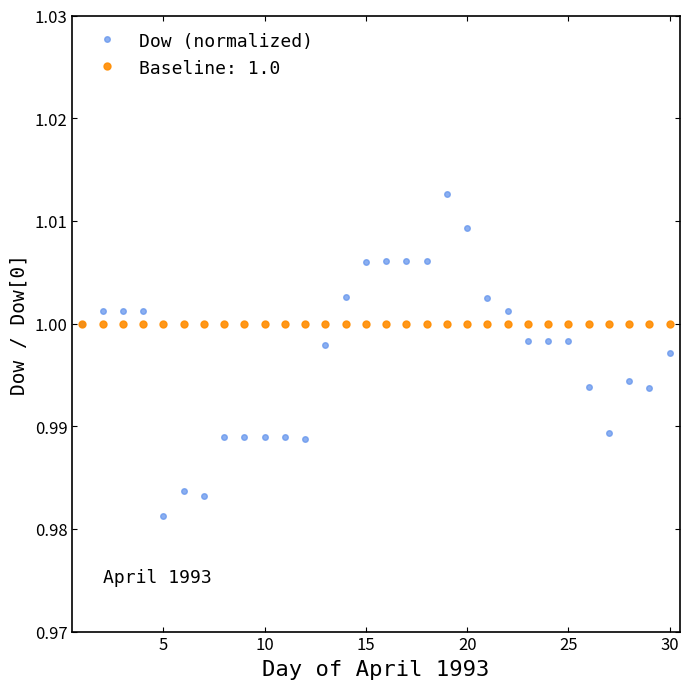

List the series in order of their peak value, lowest first.

Baseline: 1.0, Dow (normalized)